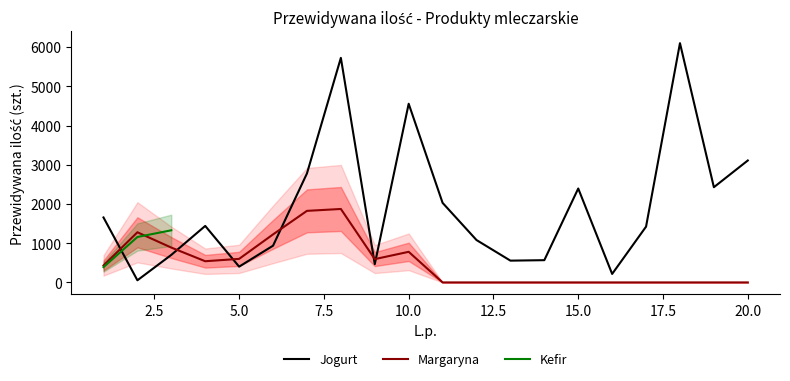

The value of Jogurt at 20.0 is 3108. True or false?

True